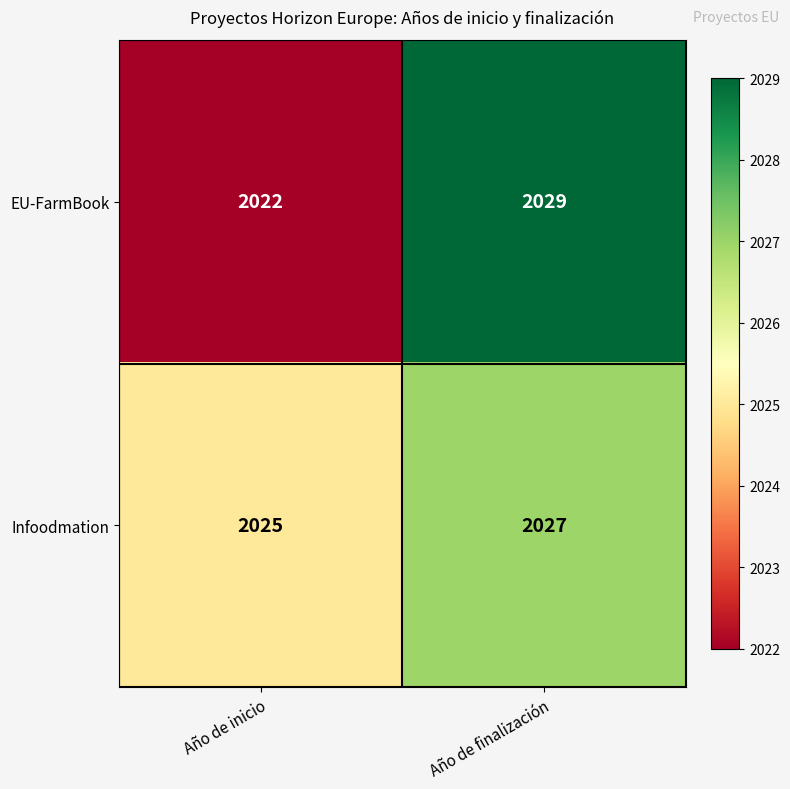

What is the sum of the Infoodmation values at Año de inicio and Año de finalización?

4052